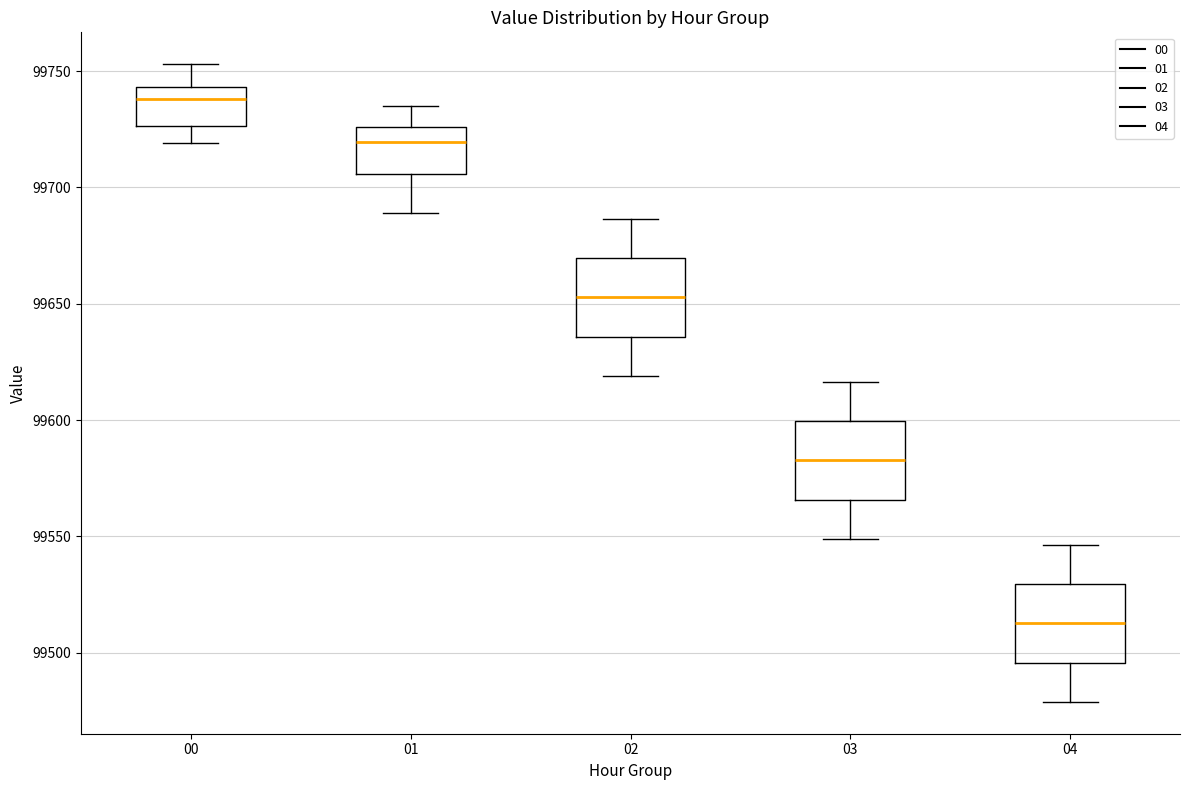

Reading left to right, transcribe this box plot: for each box, give where its median line is, the range the box spans, and where its two whiskers end, as read against the y-axis. The values are not printed on the chart, so give them approximately, as read against the axis.

00: median 99740, box 99725 to 99745, whiskers 99720 to 99755
01: median 99720, box 99705 to 99725, whiskers 99690 to 99735
02: median 99655, box 99635 to 99670, whiskers 99620 to 99685
03: median 99585, box 99565 to 99600, whiskers 99550 to 99615
04: median 99515, box 99495 to 99530, whiskers 99480 to 99545